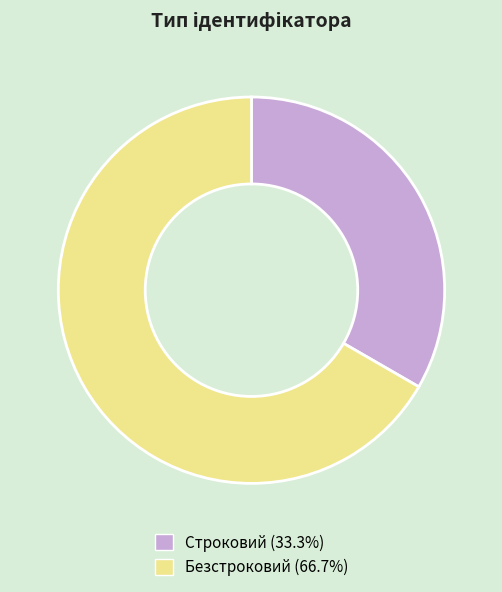

Is it true that Безстроковий is 67% of the pie?

True